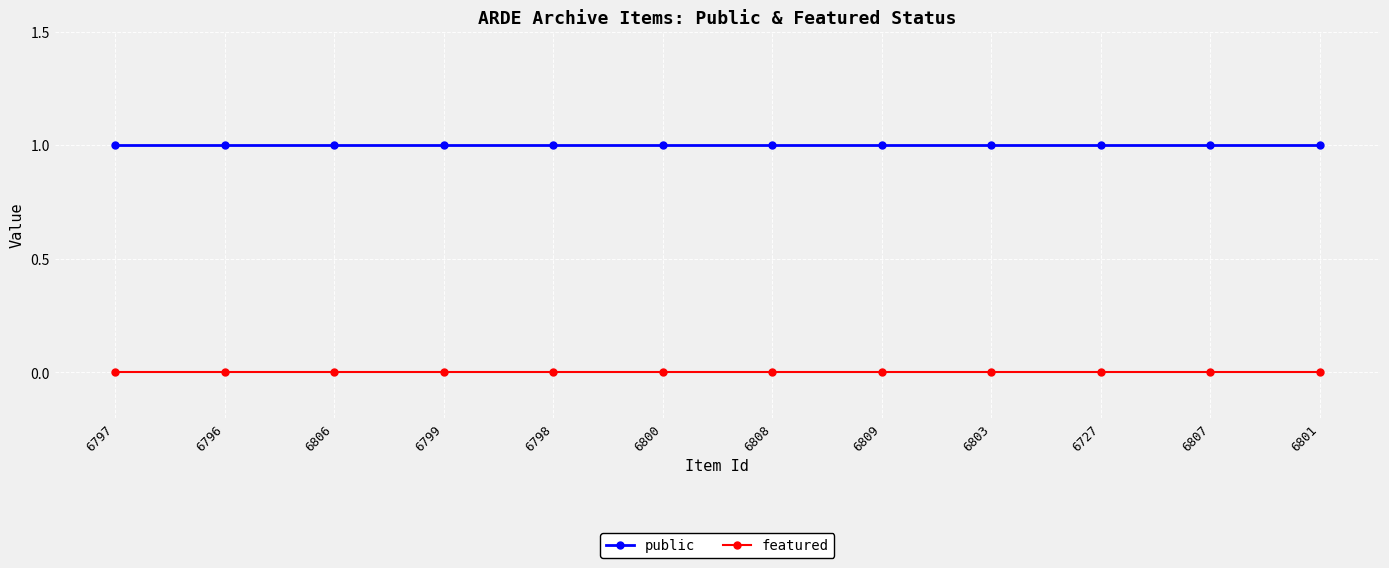

Which series has the largest total across all categories?

public